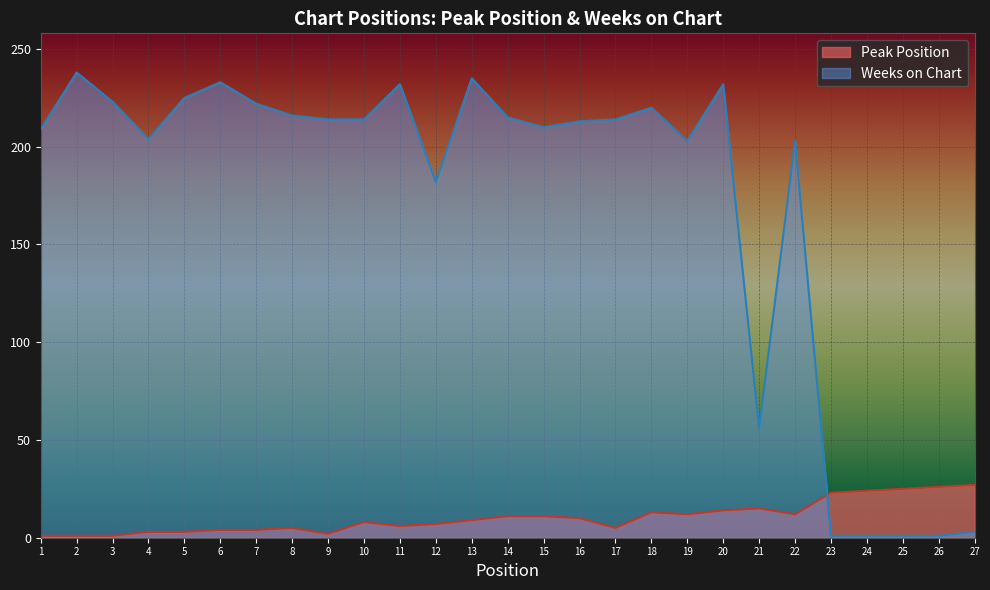

Which series has the largest total across all categories?

Weeks on Chart